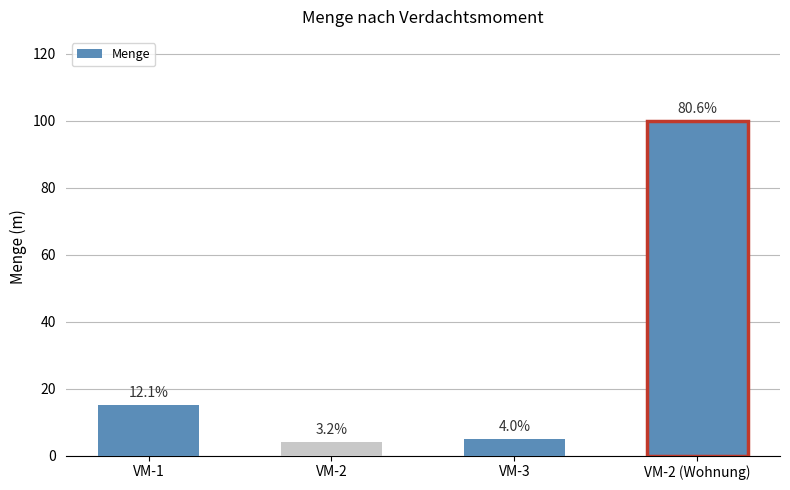

Between VM-3 and VM-2 (Wohnung), which is larger?

VM-2 (Wohnung)